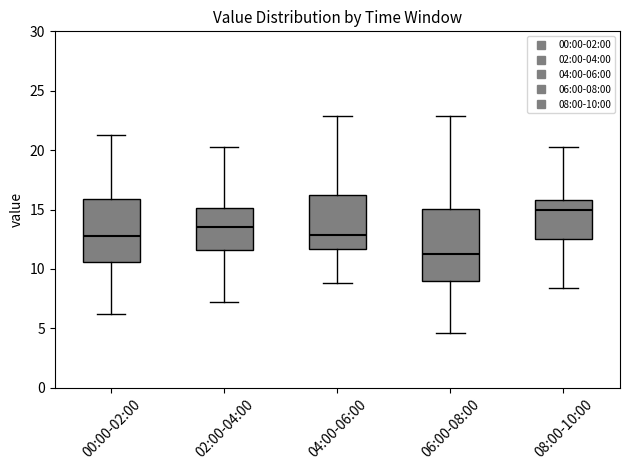

Comparing the boxes themselves (not the whiskers), which one is the tallest?

06:00-08:00